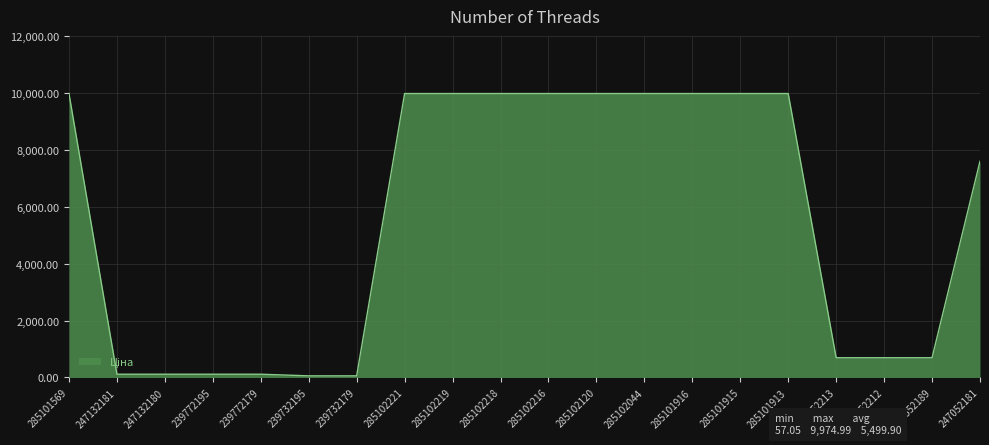

How many lines are shown in the chart?

1